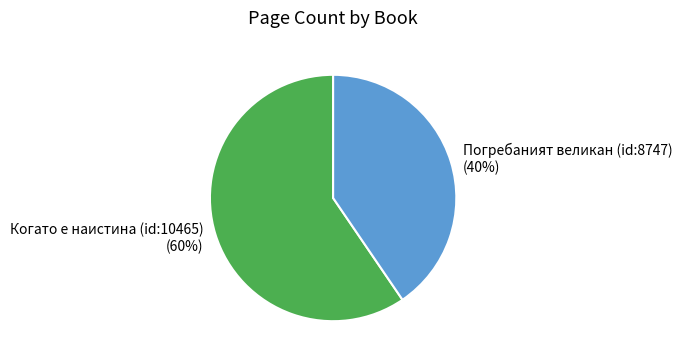

To the nearest percent, what is the average slice percentage?

50%